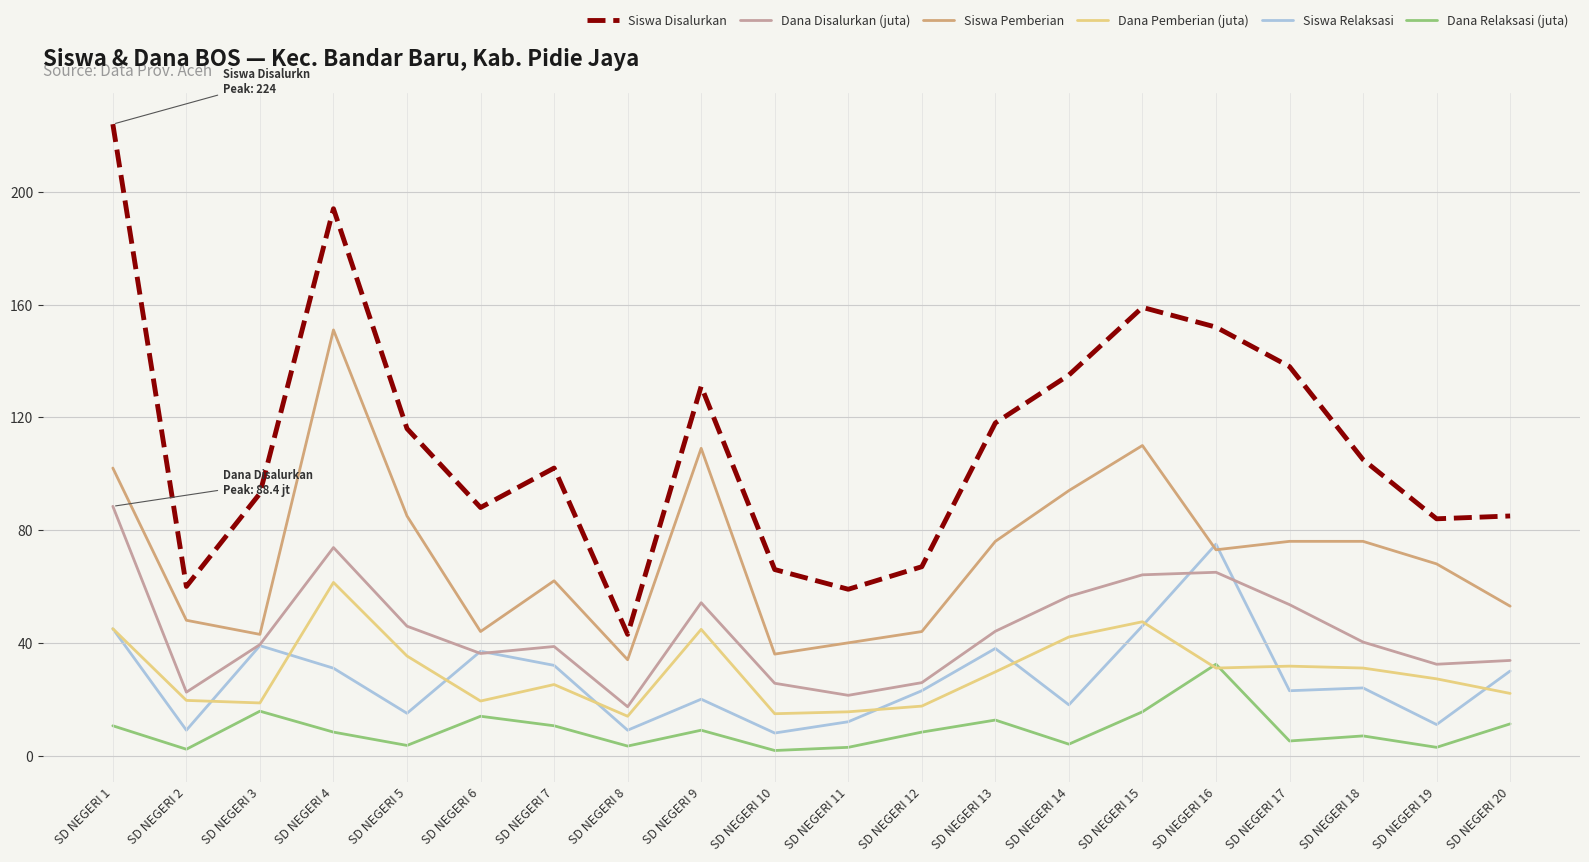

List the series in order of their peak value, highest first.

Siswa Disalurkan, Siswa Pemberian, Dana Disalurkan (juta), Siswa Relaksasi, Dana Pemberian (juta), Dana Relaksasi (juta)